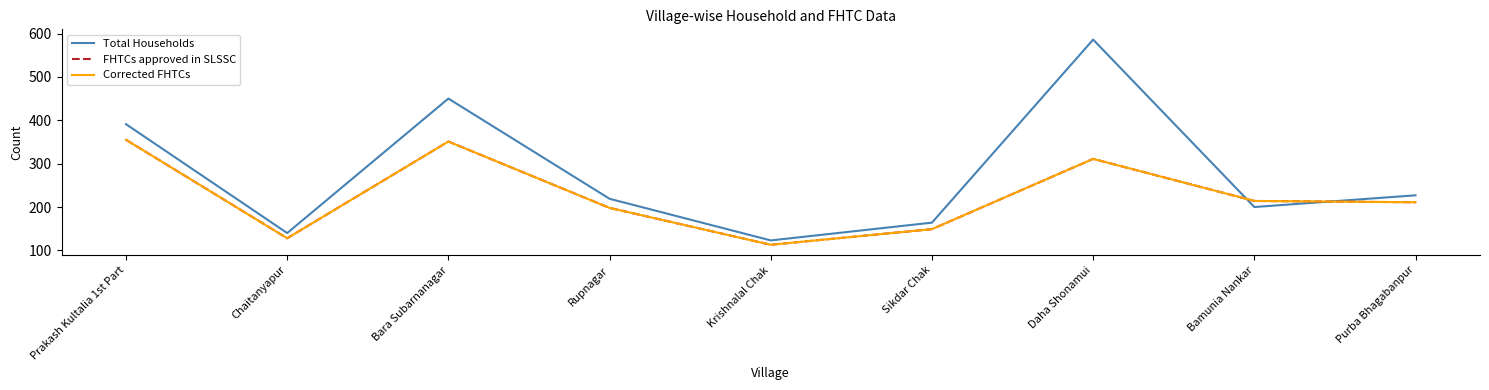

Does the chart display data point markers on the line(s)?

No